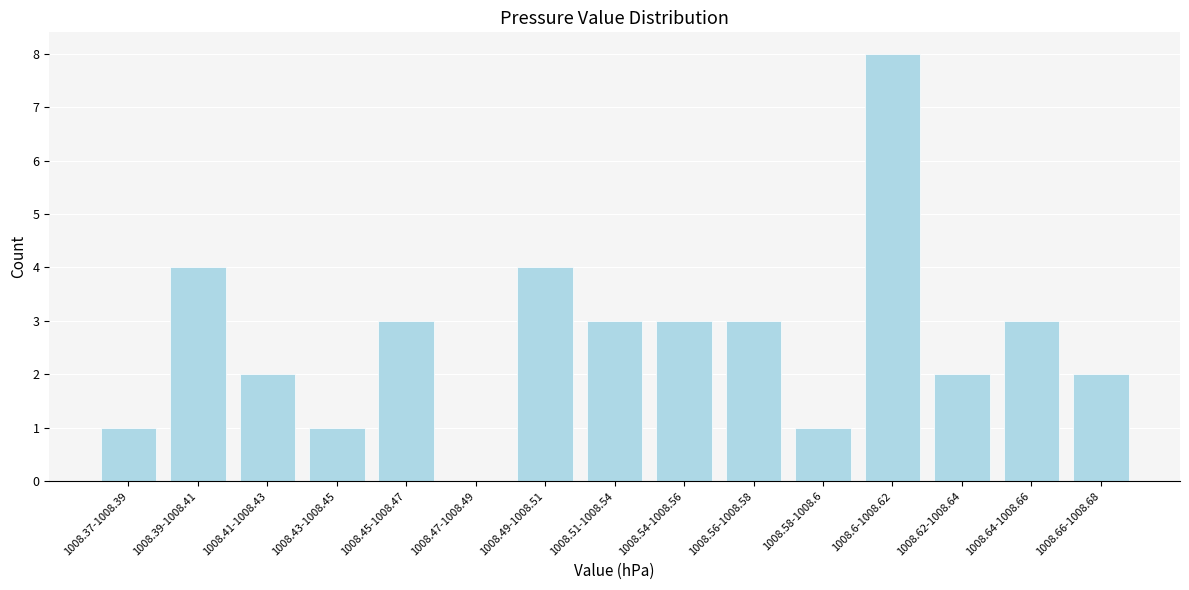

Reading left to right, list all the values displayed in this chart.

1008.37-1008.39=1	1008.39-1008.41=4	1008.41-1008.43=2	1008.43-1008.45=1	1008.45-1008.47=3	1008.47-1008.49=0	1008.49-1008.51=4	1008.51-1008.54=3	1008.54-1008.56=3	1008.56-1008.58=3	1008.58-1008.6=1	1008.6-1008.62=8	1008.62-1008.64=2	1008.64-1008.66=3	1008.66-1008.68=2